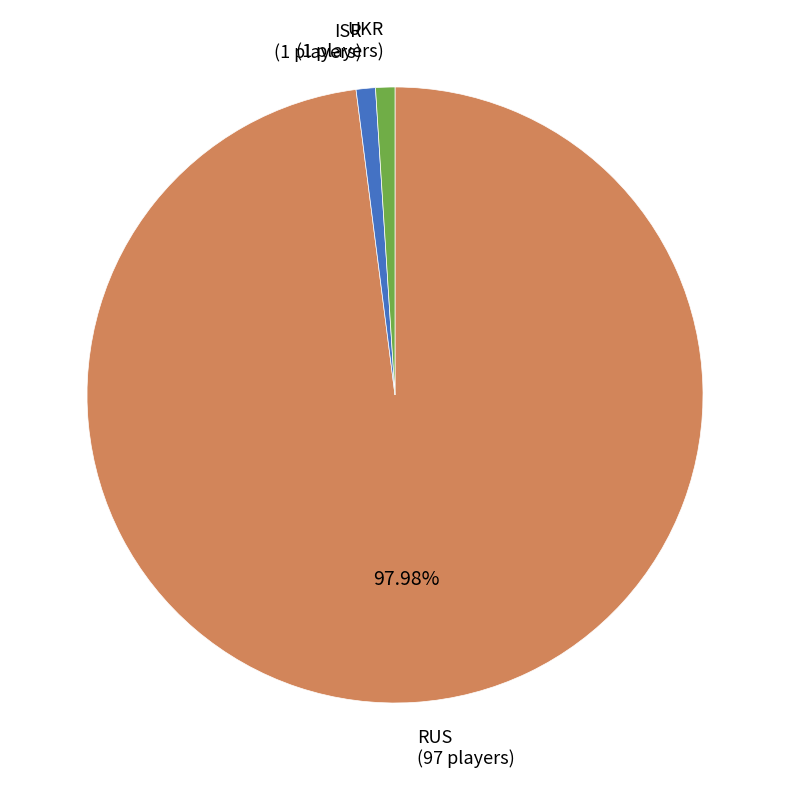

How many segments does this pie chart have?

3